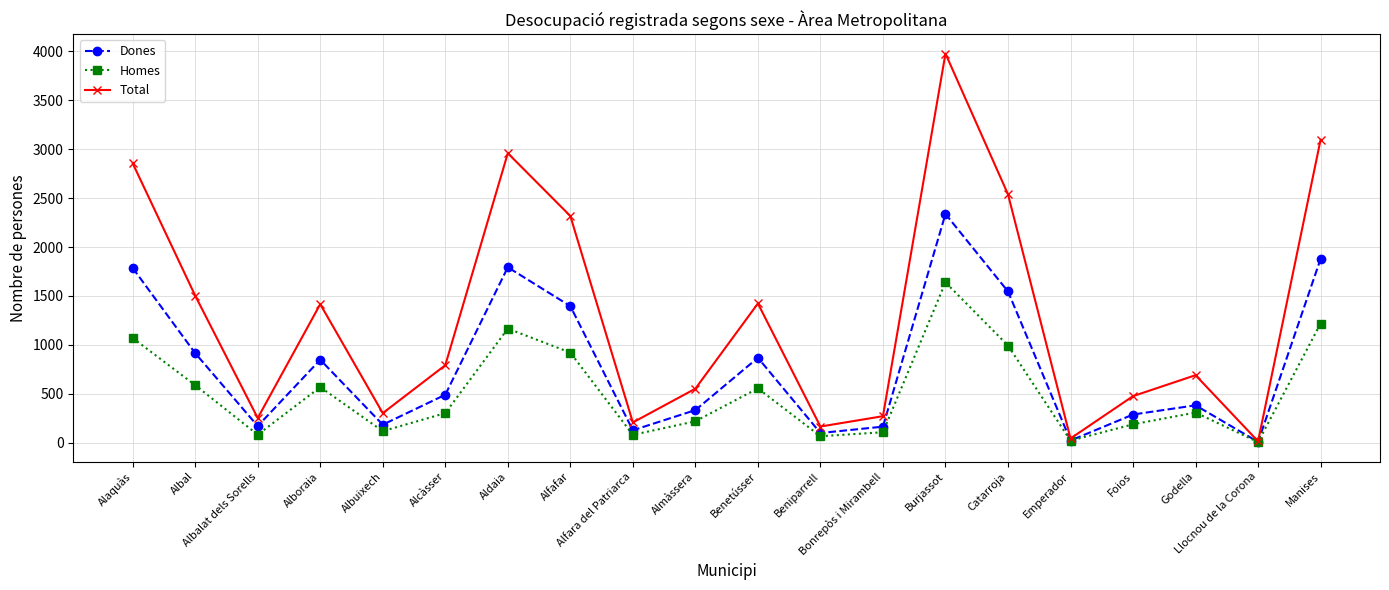

How many interior local valleys does the Total series have?

6